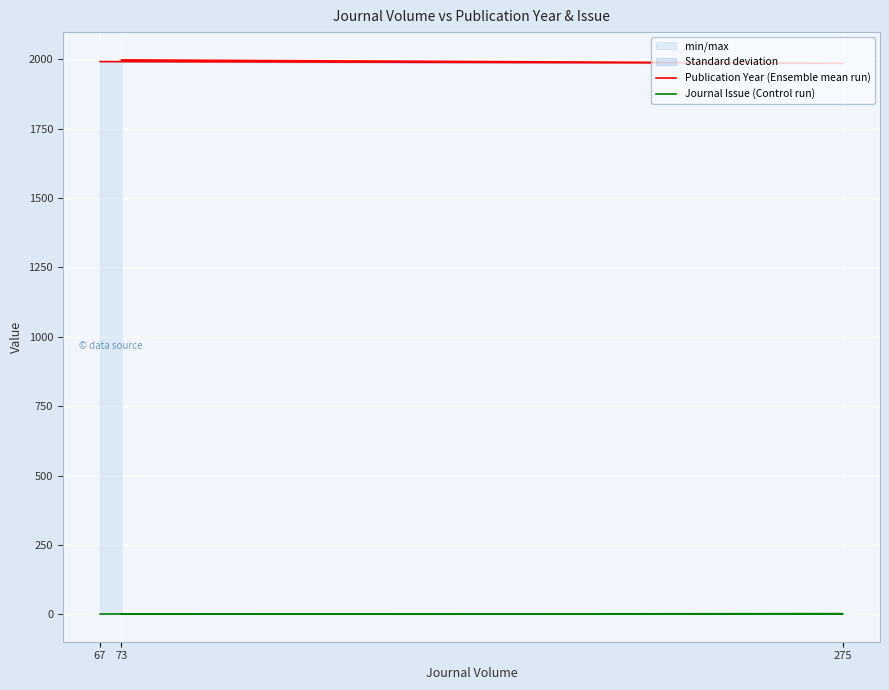

Reading right to left, what are all the values shown in this chart?

Publication Year (Ensemble mean run): 73=1998	275=1986	67=1992
Journal Issue (Control run): 73=1	275=2	67=1